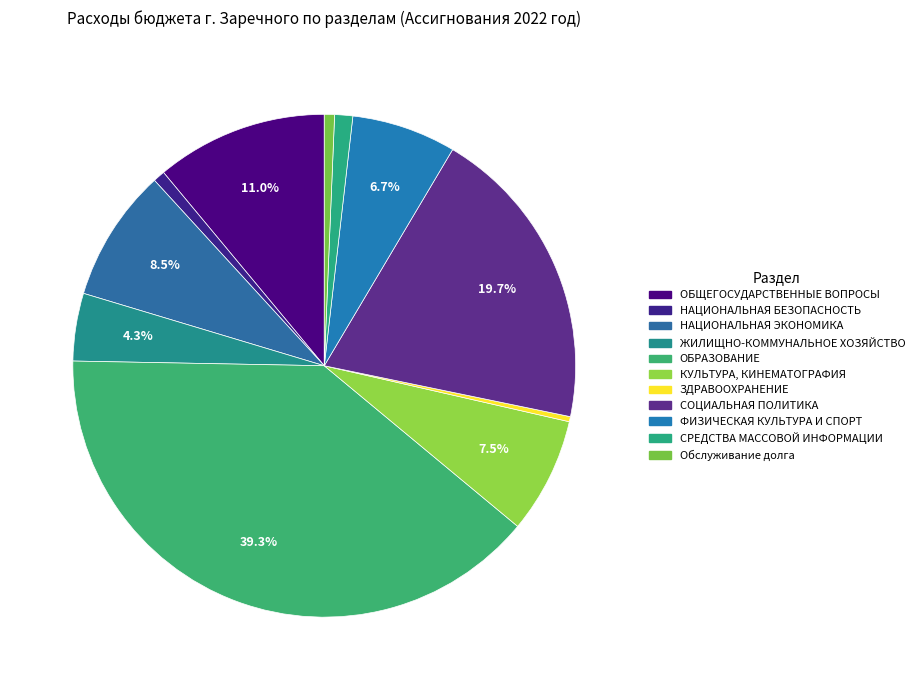

How many slices are in this pie chart?

11